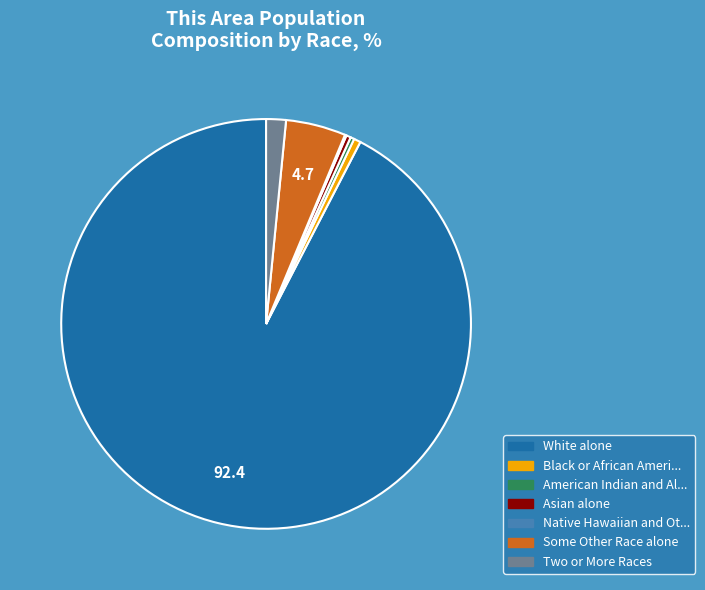

Is there any slice that represents more than half of the pie?

Yes